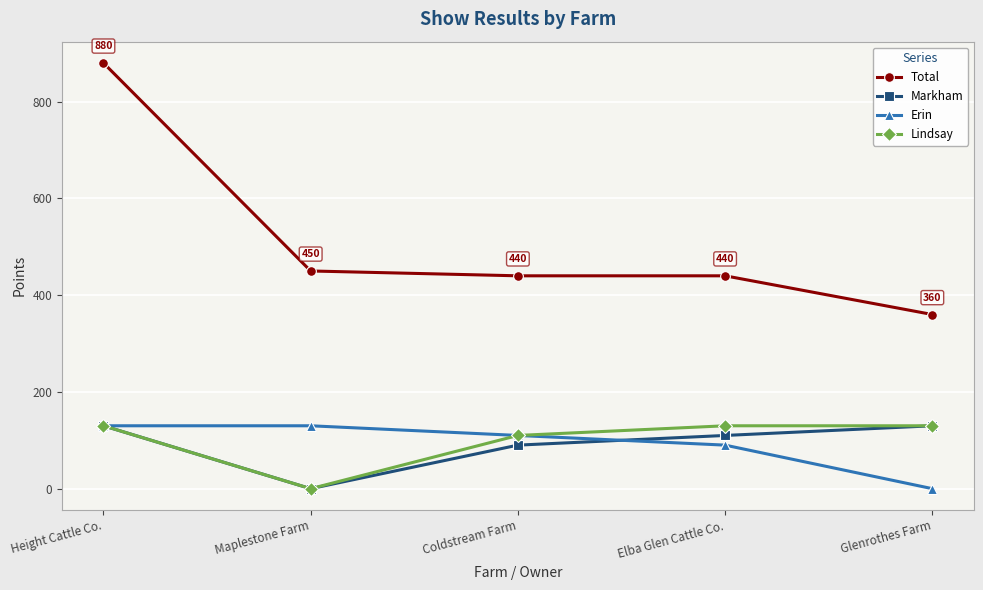

True or false: Lindsay has a value of 166 at Coldstream Farm.

False